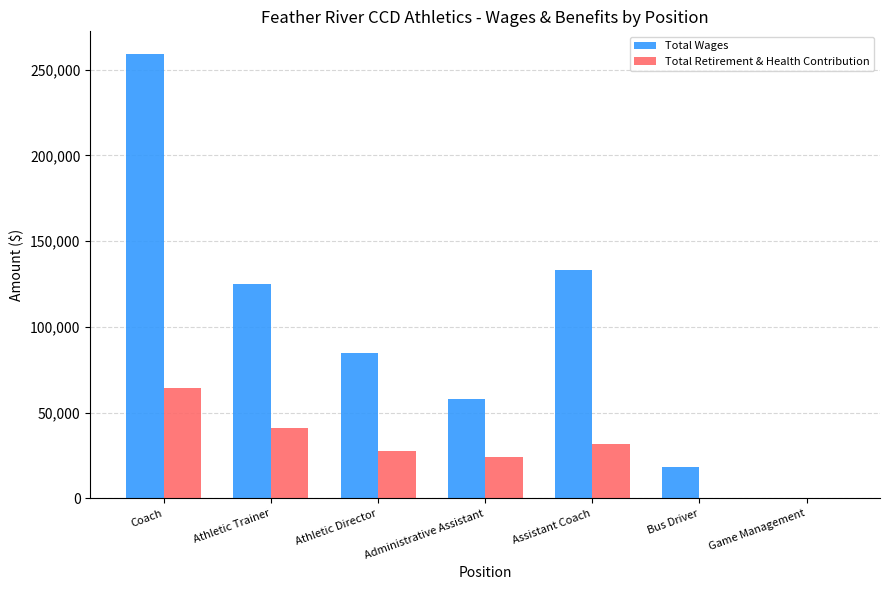

Which category has the highest value in the Total Wages series?

Coach